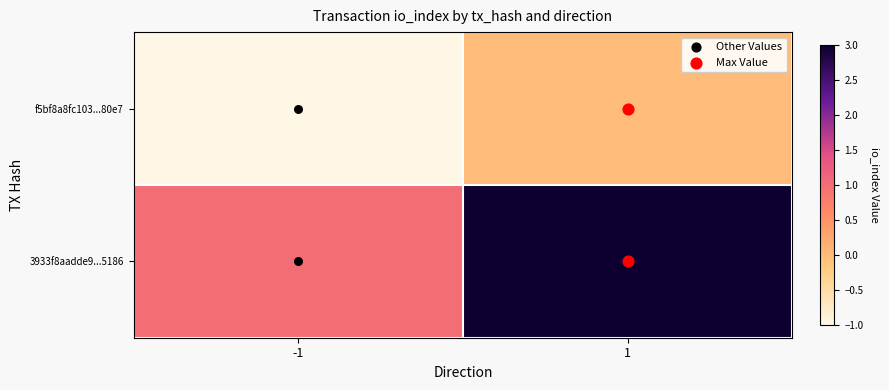

Reading left to right, what are all the values shown in this chart?

f5bf8a8fc103...80e7: -1=-1	1=0
3933f8aadde9...5186: -1=1	1=3